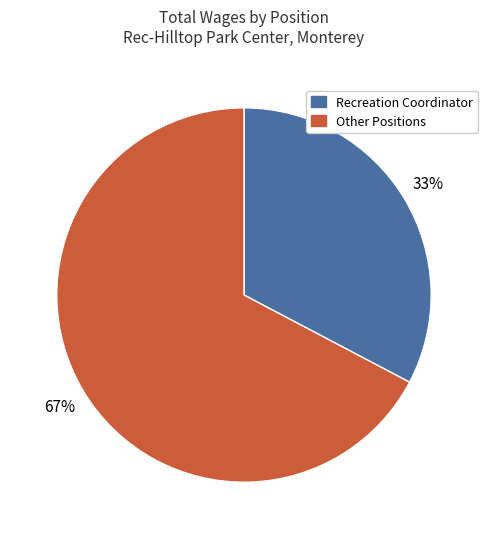

To the nearest percent, what is the average slice percentage?

50%